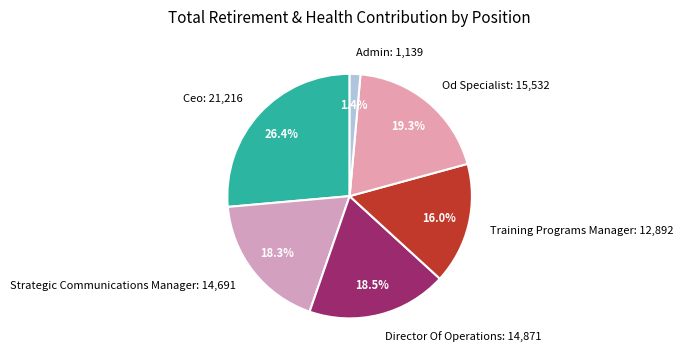

Is the sum of Admin and Training Programs Manager greater than half?

No